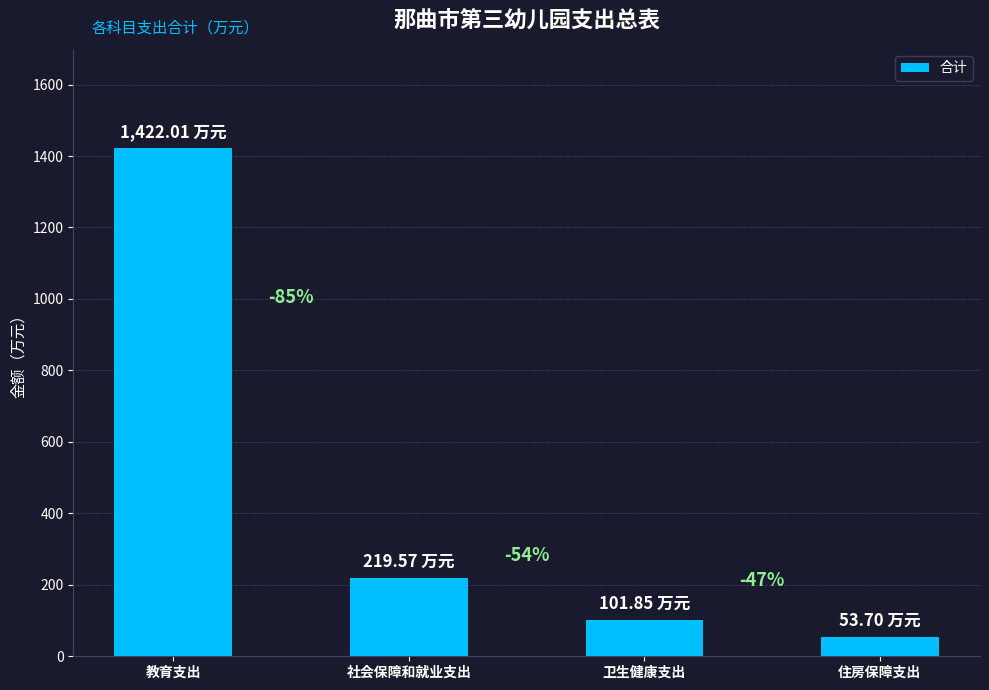

What is the maximum value shown in the chart?

1422.0